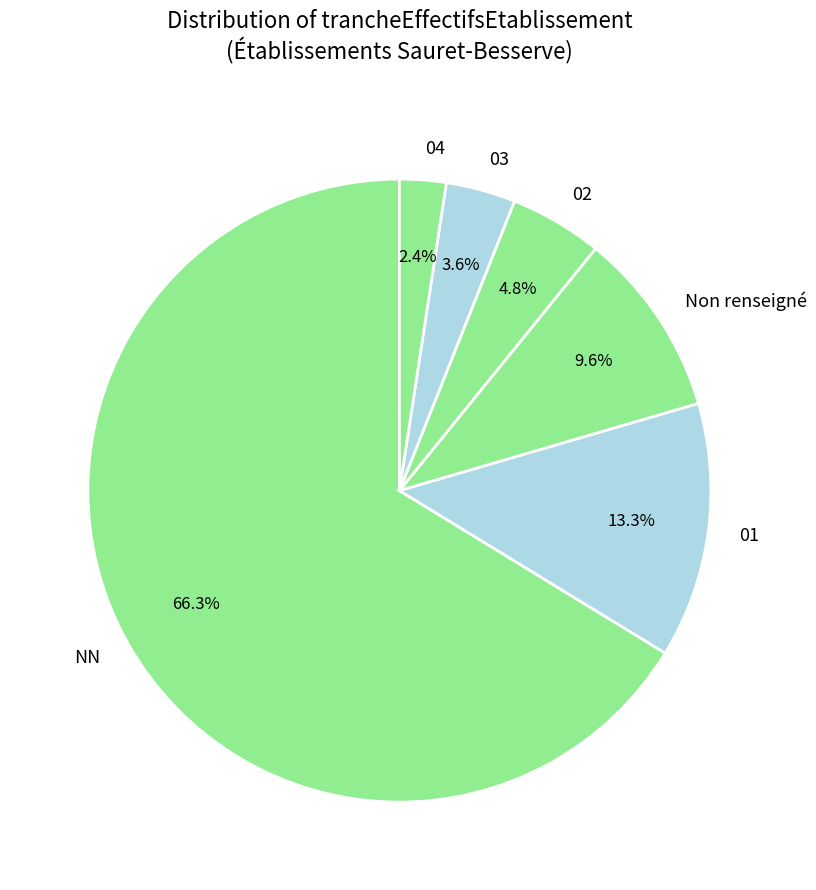

Combined, what portion of the pie is 04 and NN?

68.7%